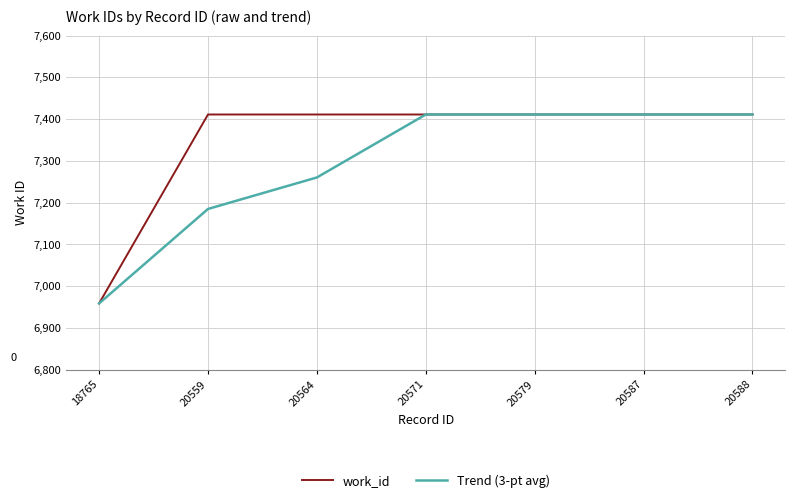

What is the difference between the maximum and second lowest values in the Trend (3-pt avg) series?

226.0